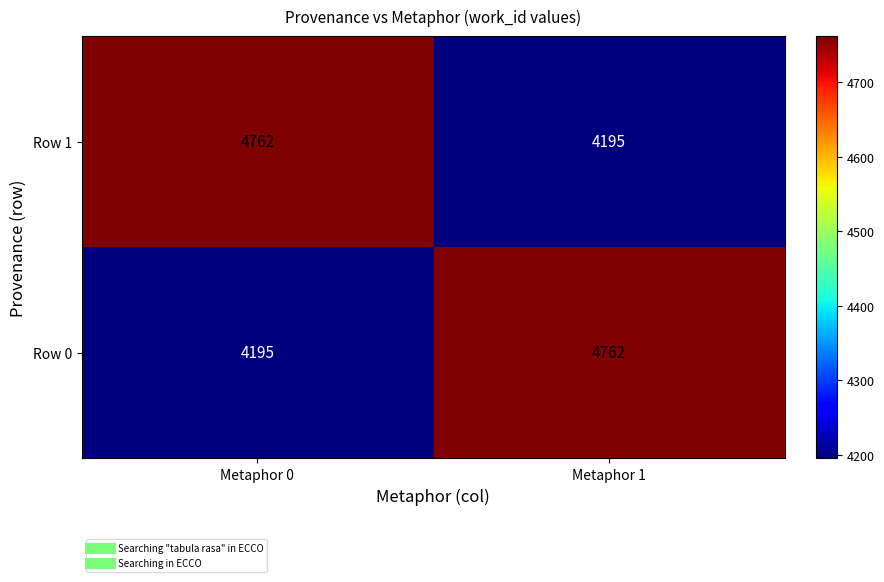

What is the sum of the Row 1 values at Metaphor 0 and Metaphor 1?

8957